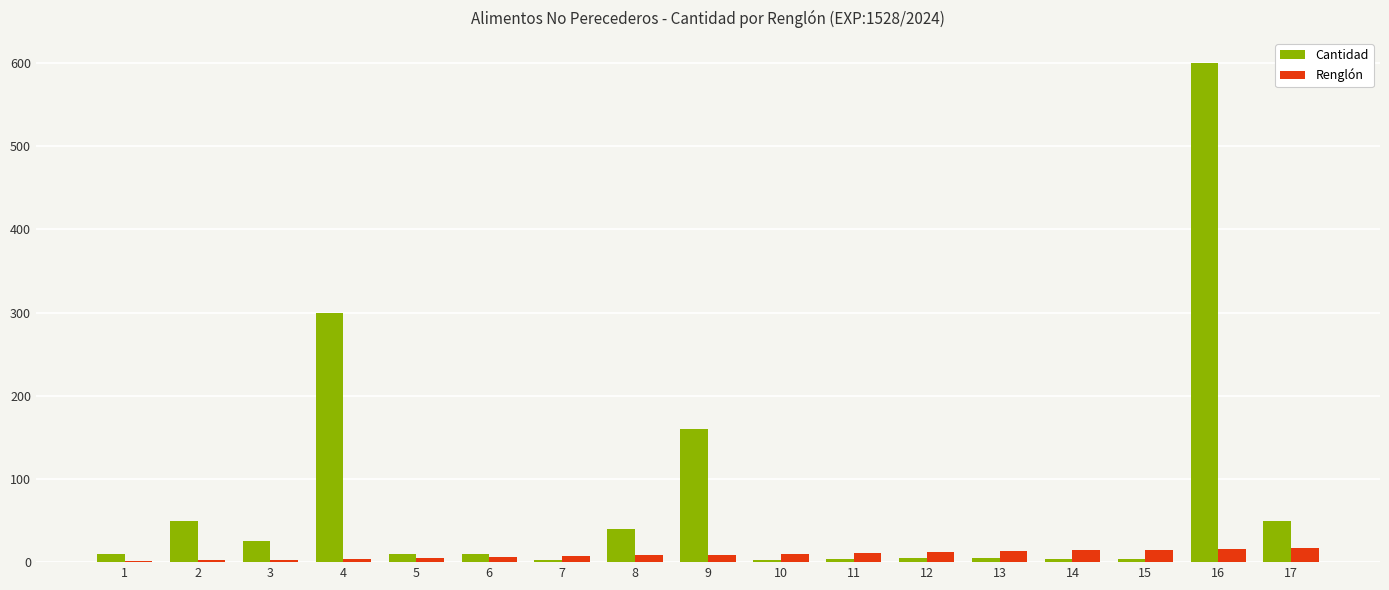

How many categories are shown in the chart?

17